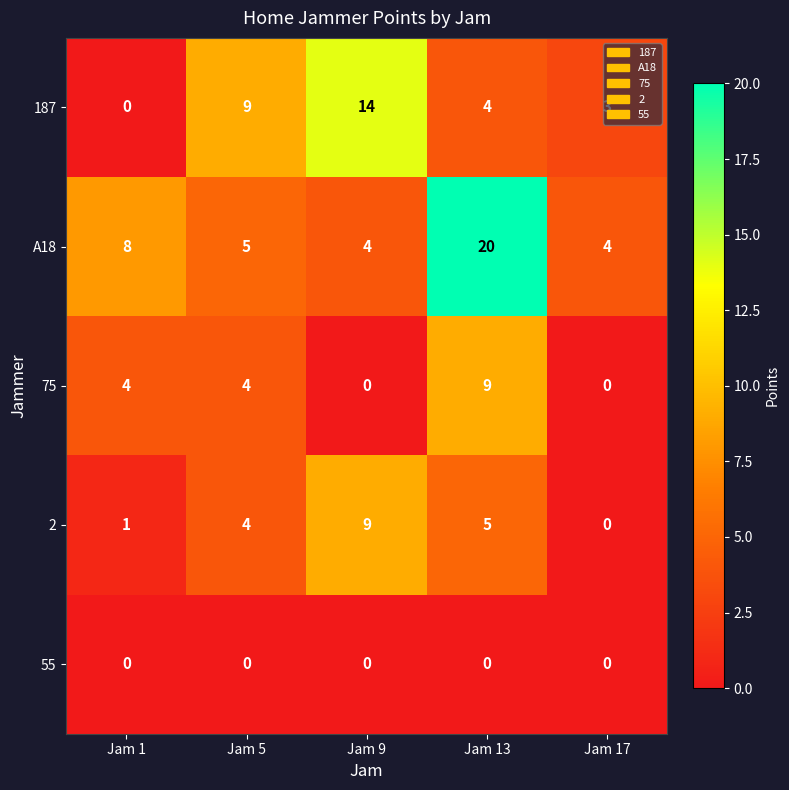

Which category has the highest value in the 187 series?

Jam 9